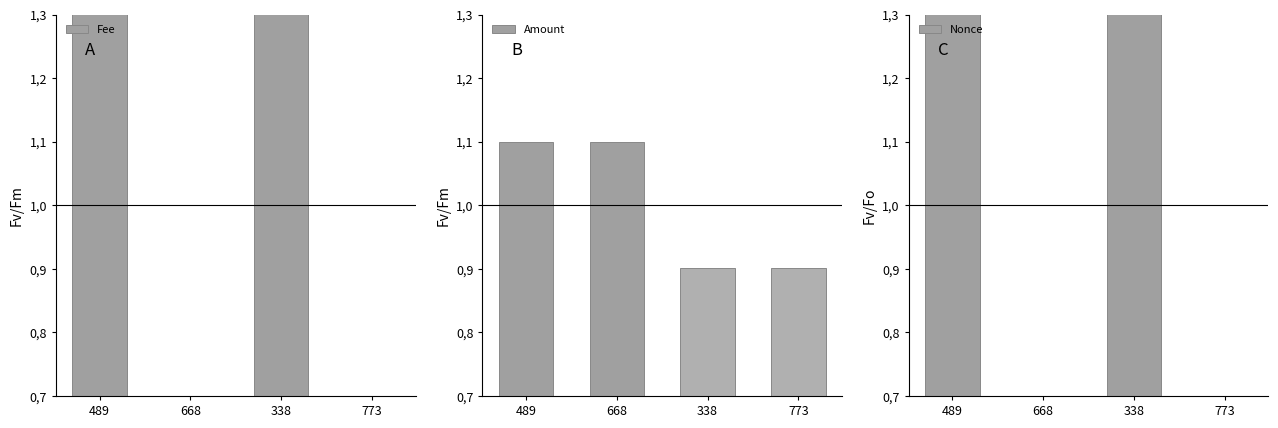

Reading left to right, transcribe all the data shown in this chart.

Fee: 489=1.9	668=0.1	338=1.9	773=0.1
Amount: 489=1.1	668=1.1	338=0.9	773=0.9
Nonce: 489=1.9	668=0.0	338=2.1	773=0.0